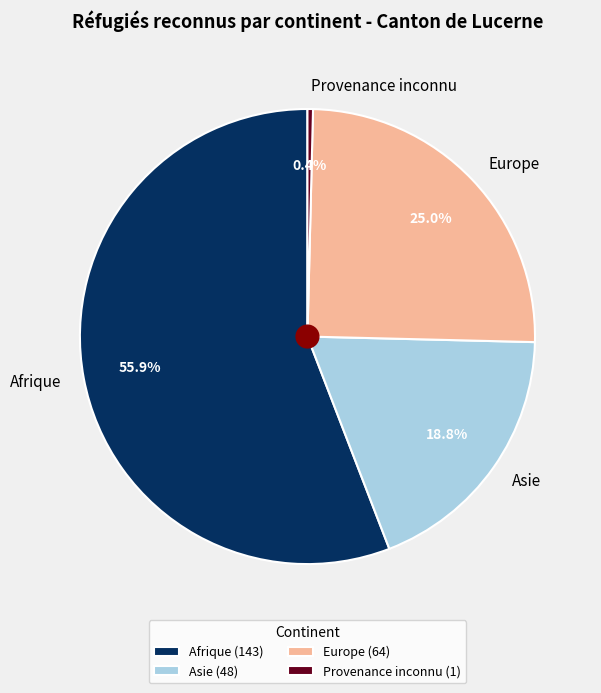

The Europe slice represents 32% of the pie. True or false?

False